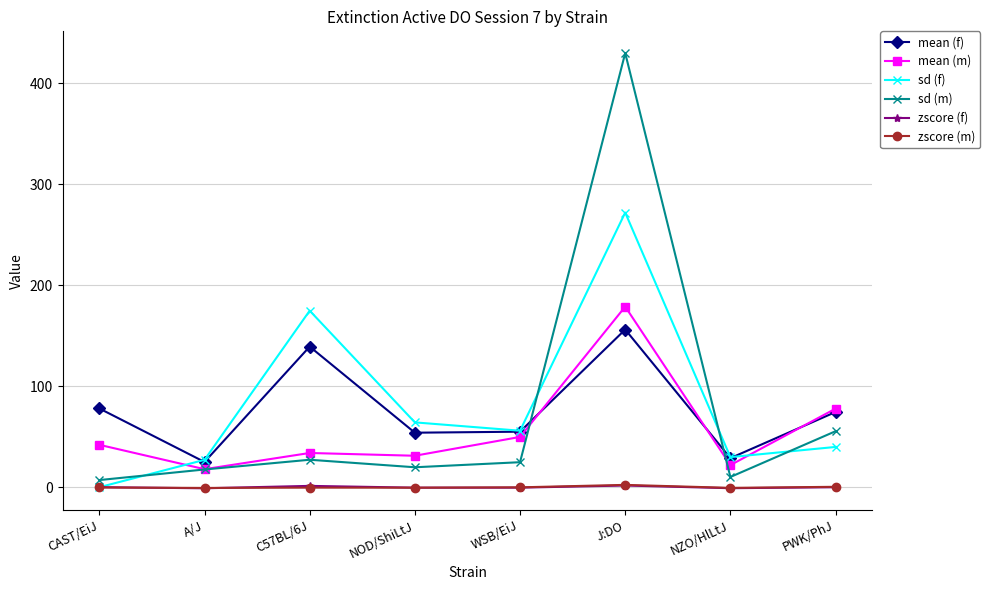

Which series has the largest total across all categories?

sd (f)